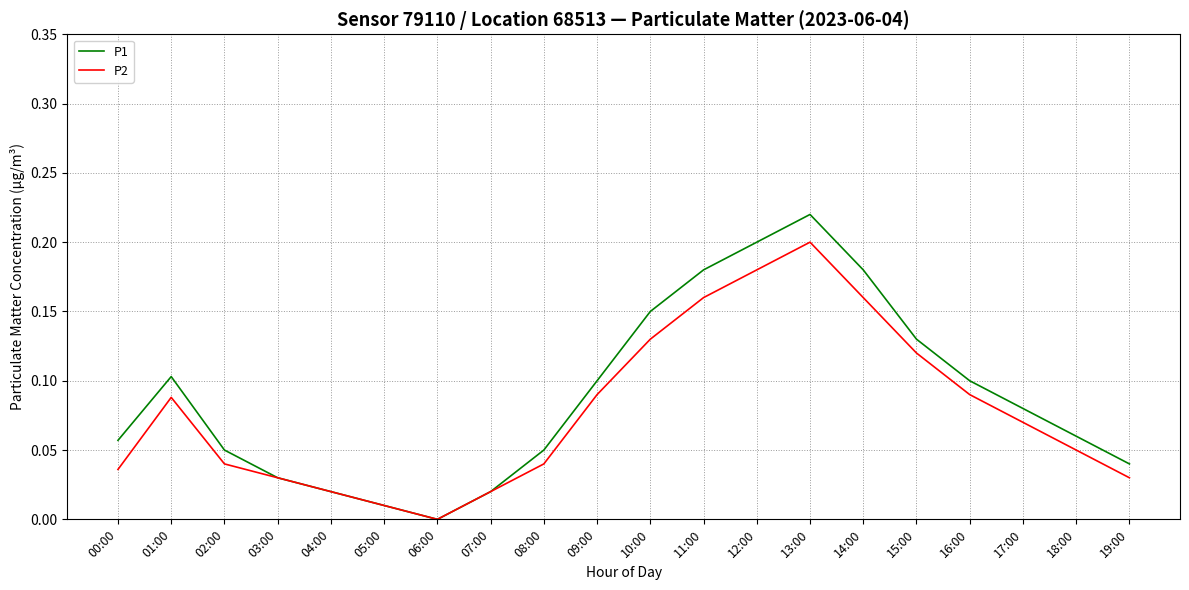

The value of P1 at 12:00 is 0.3. True or false?

False